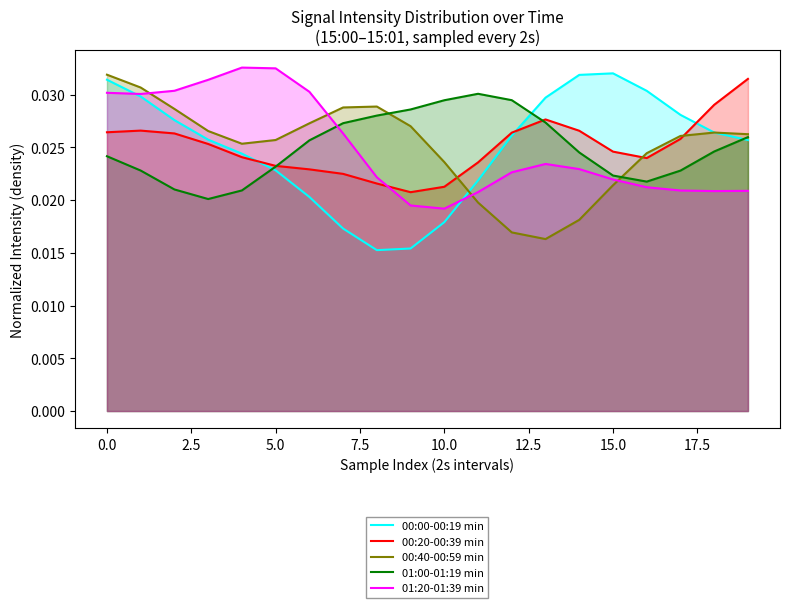

How many intersections are there between 01:20-01:39 min and 00:40-00:59 min?

4